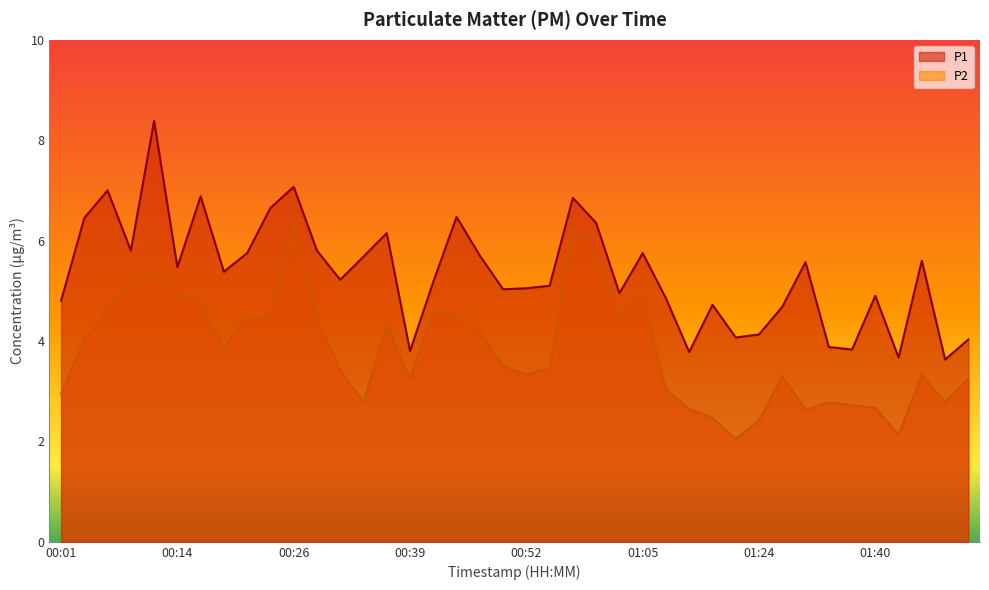

Which series has the largest total across all categories?

P1